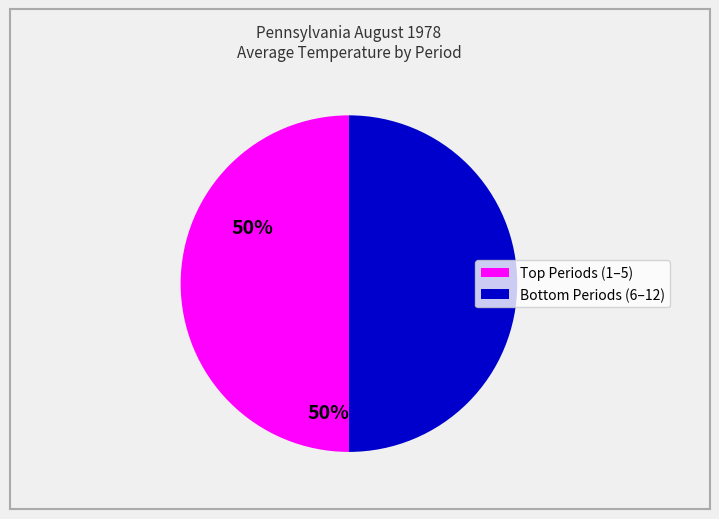

Count the number of slices in the pie.

2